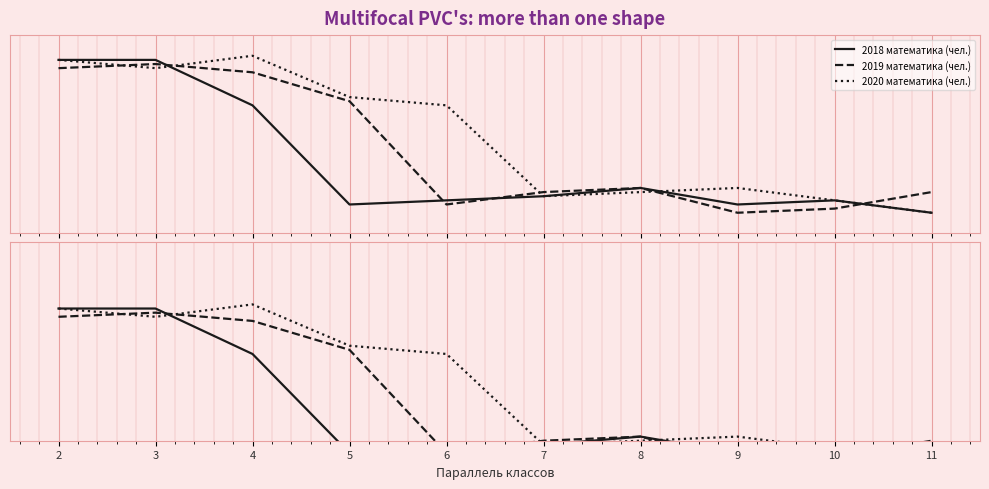

Reading right to left, extract all data points from this chart.

2018 математика (чел.): 13	16	15	19	17	16	15	39	50	50
2019 математика (чел.): 18	14	13	19	18	15	40	47	49	48
2020 математика (чел.): 13	16	19	18	17	39	41	51	48	50